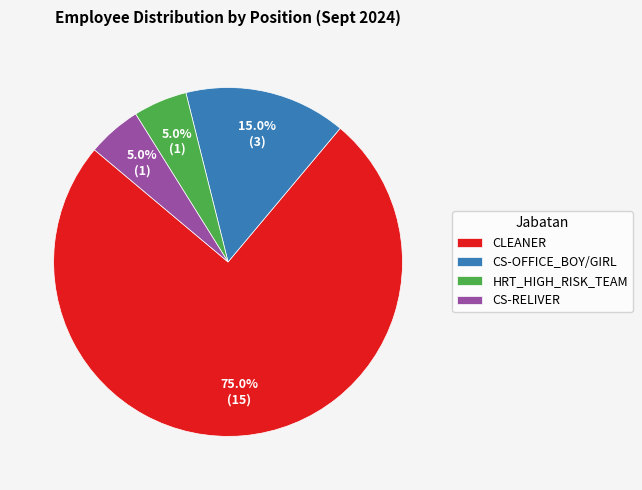

What percentage is the HRT_HIGH_RISK_TEAM slice, to the nearest percent?

5%